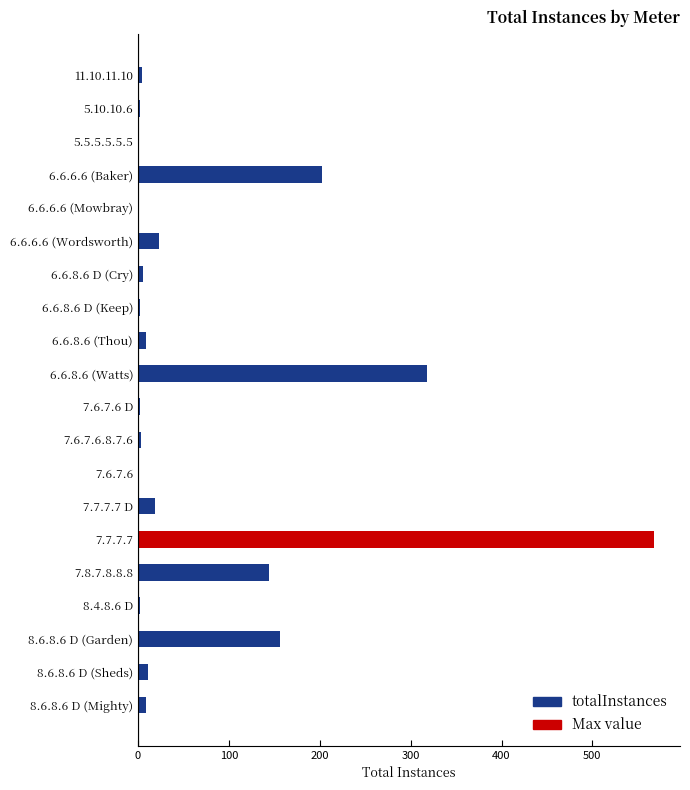

Which label corresponds to the largest value in the chart?

7.7.7.7